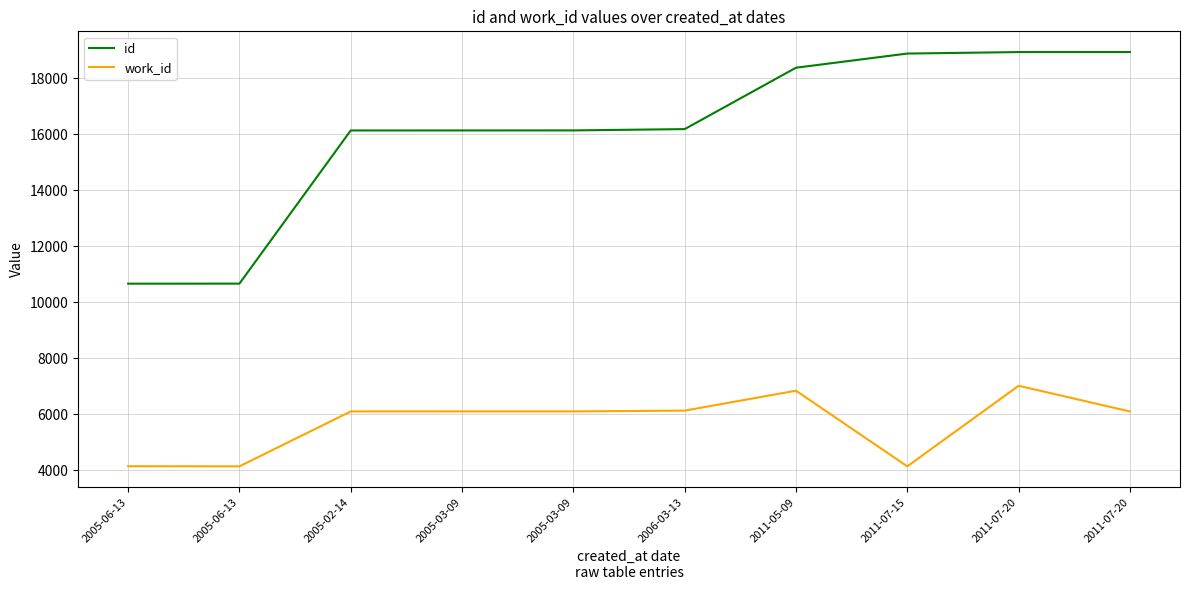

The value of id at 2005-06-13 is 4581. True or false?

False